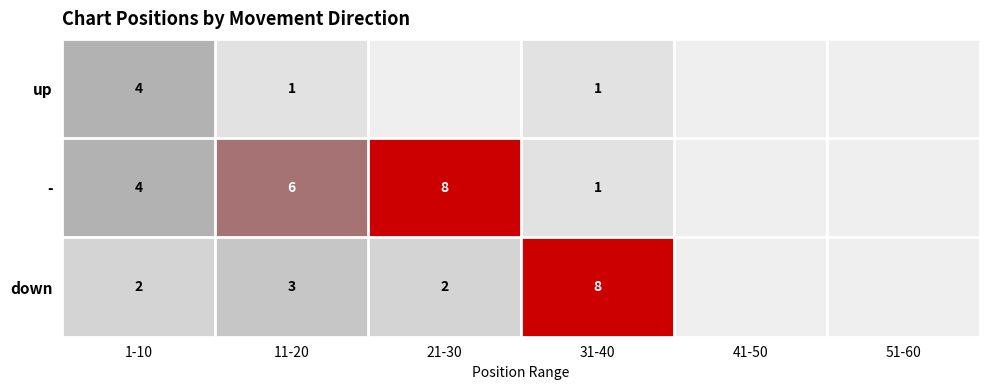

Is it true that up equals 3 at 1-10?

False